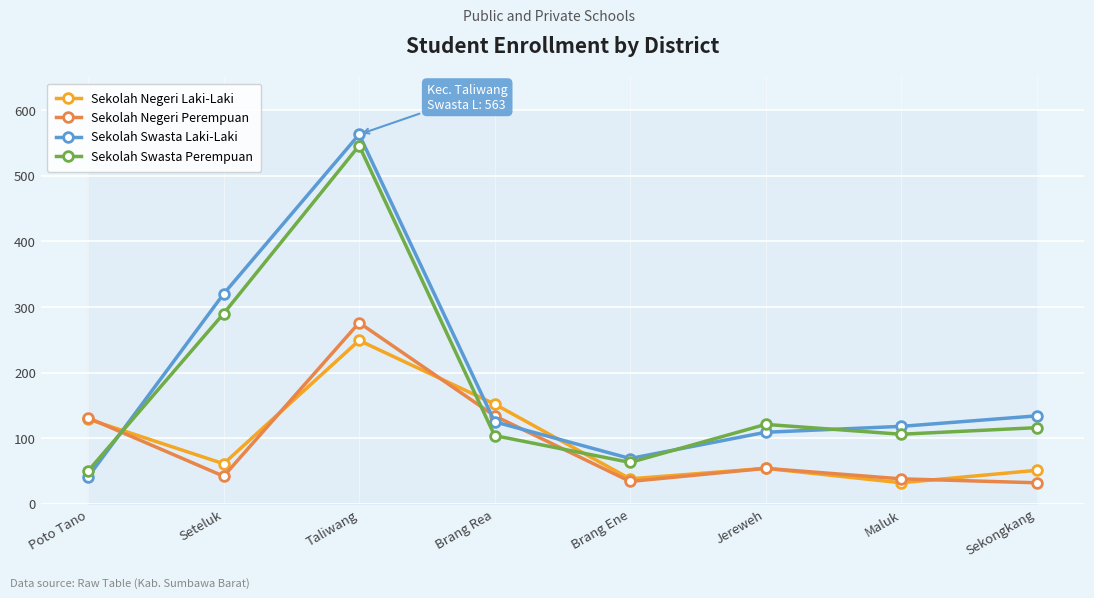

How many intersections are there between Sekolah Negeri Perempuan and Sekolah Swasta Perempuan?

3